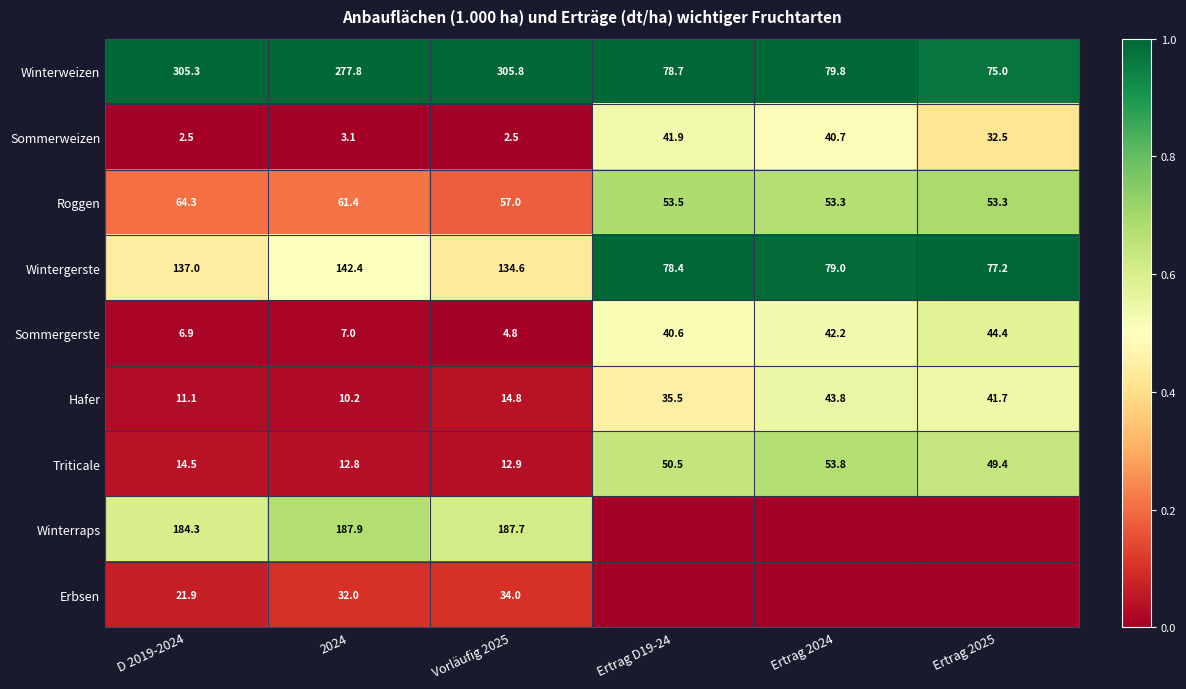

The value of Sommergerste at Ertrag 2025 is 27.3. True or false?

False